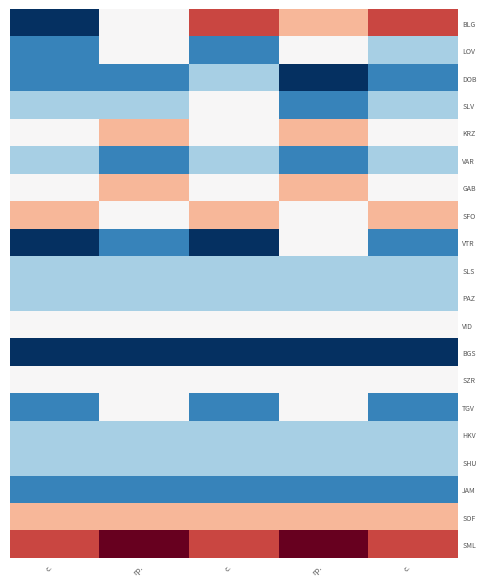

At which category is the sum across all series the highest?

гр.